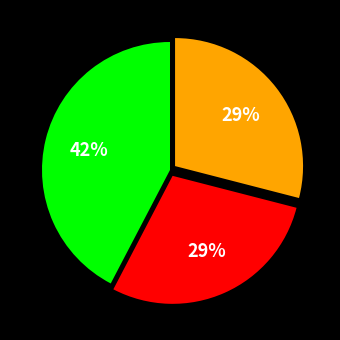

Is there any slice that represents more than half of the pie?

No